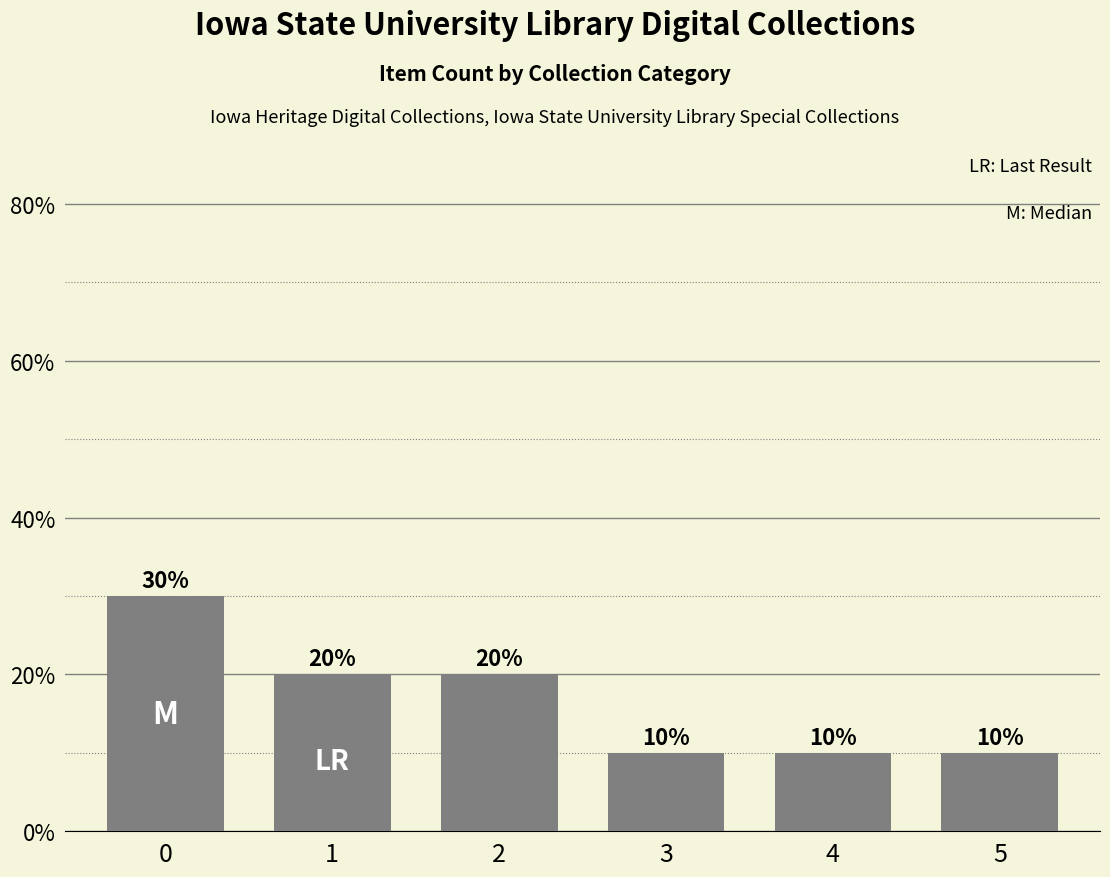

What is the difference between the values at 5 and 1?

0.1